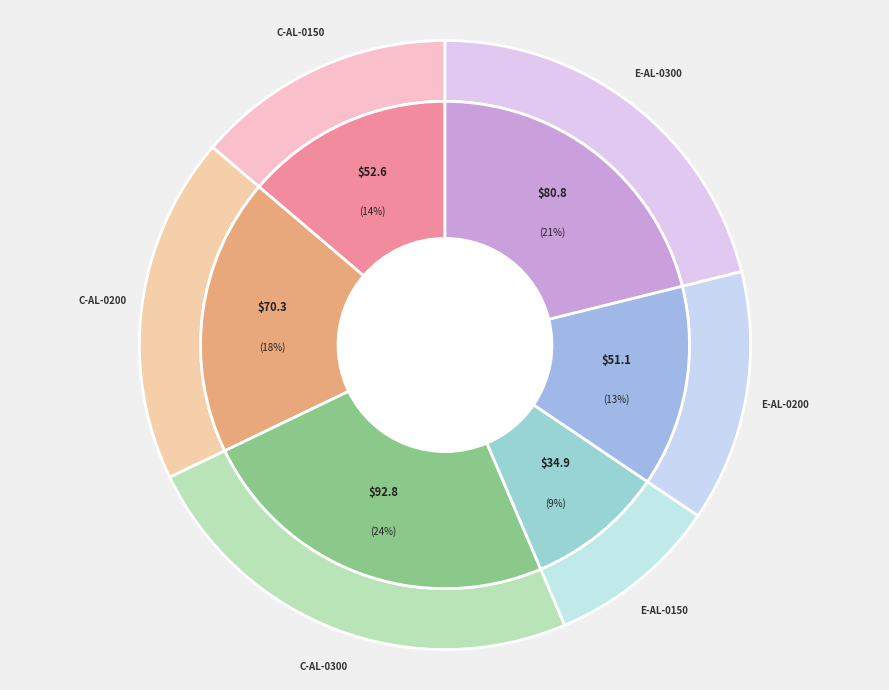

How many segments does this pie chart have?

6